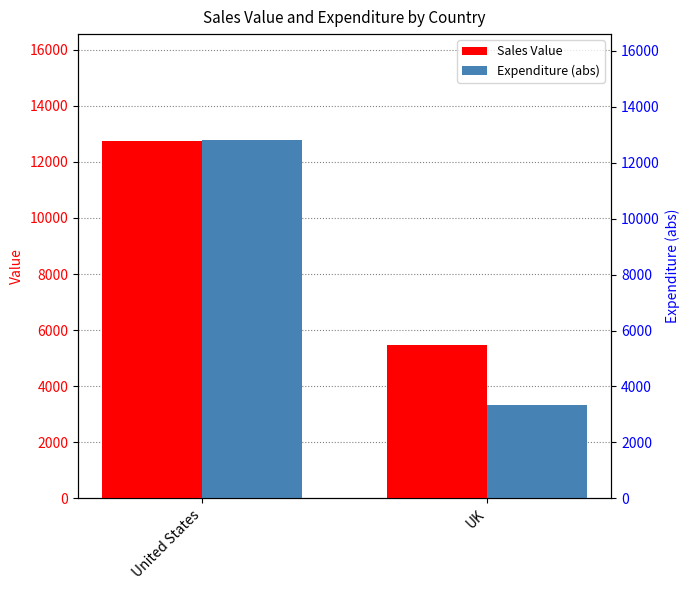

List the series in order of their peak value, lowest first.

Sales Value, Expenditure (abs)